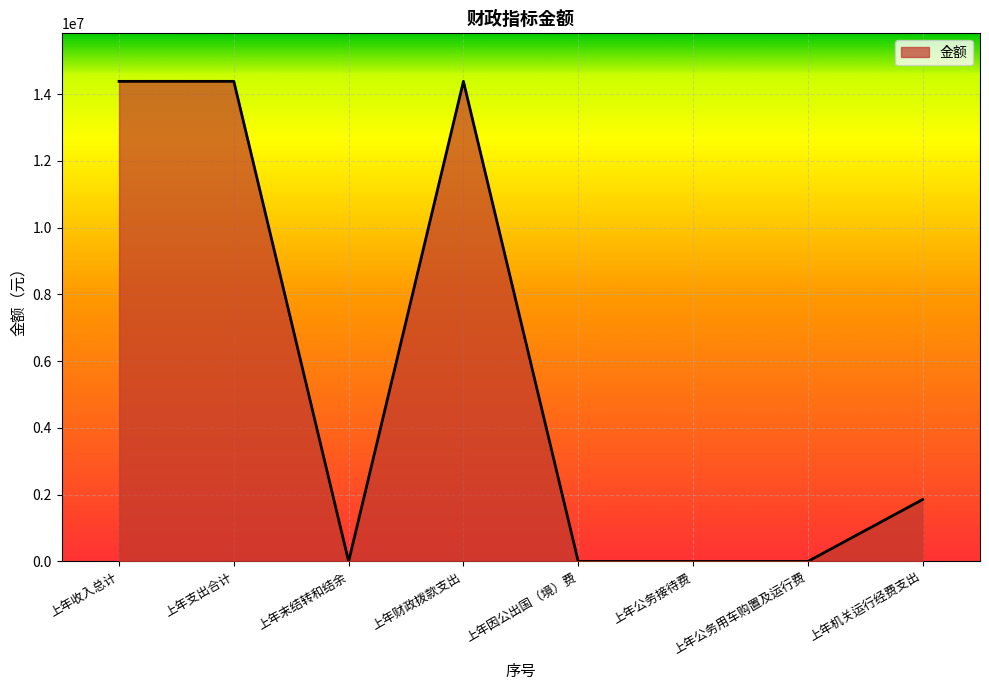

What is the average value?

5626490.0